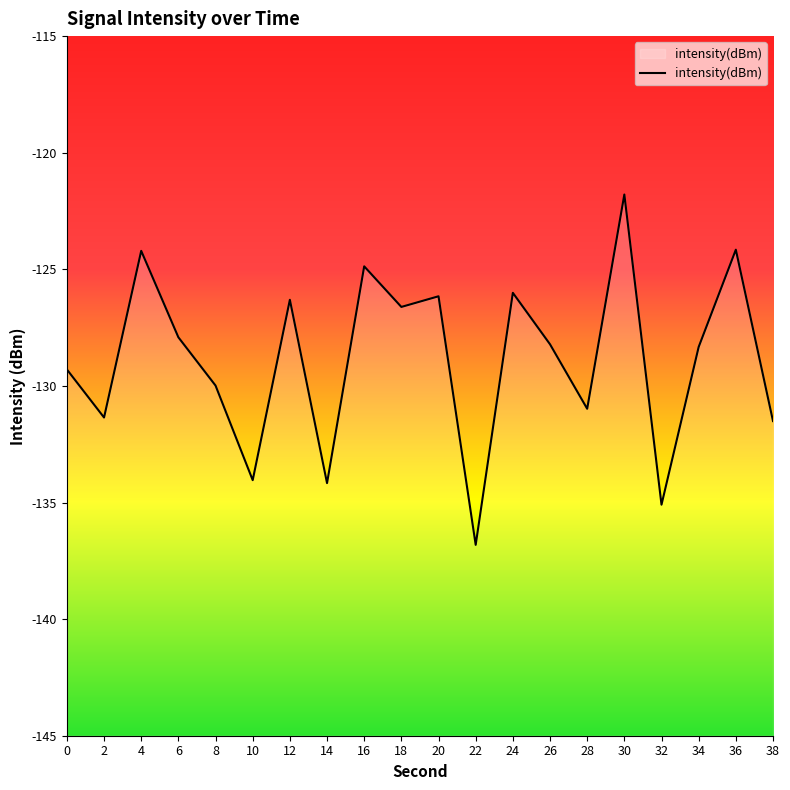

What is the maximum value shown in the chart?

-121.8